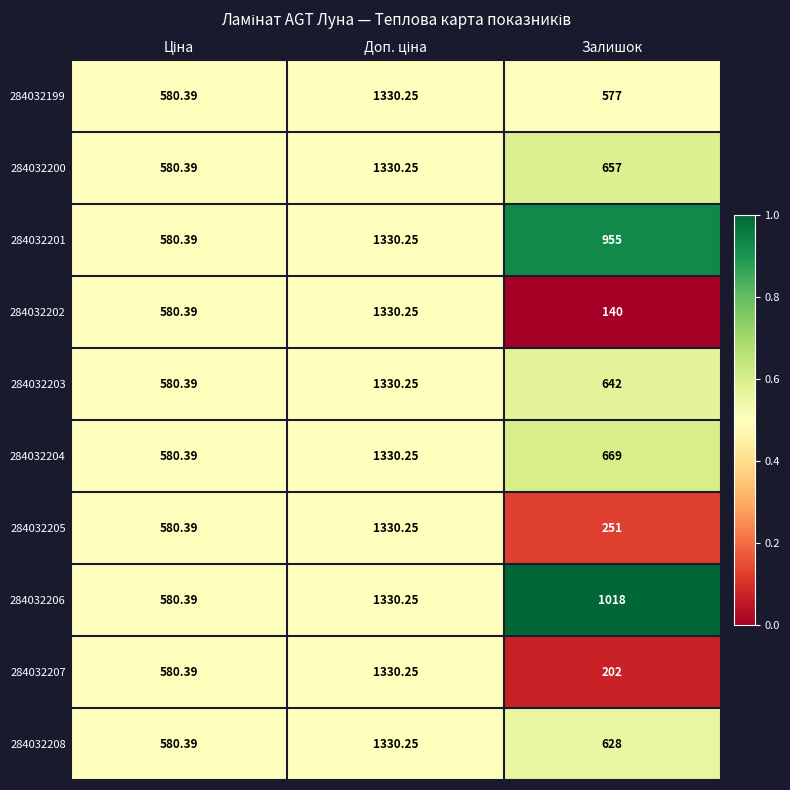

Which category has the lowest value across all series?

Залишок